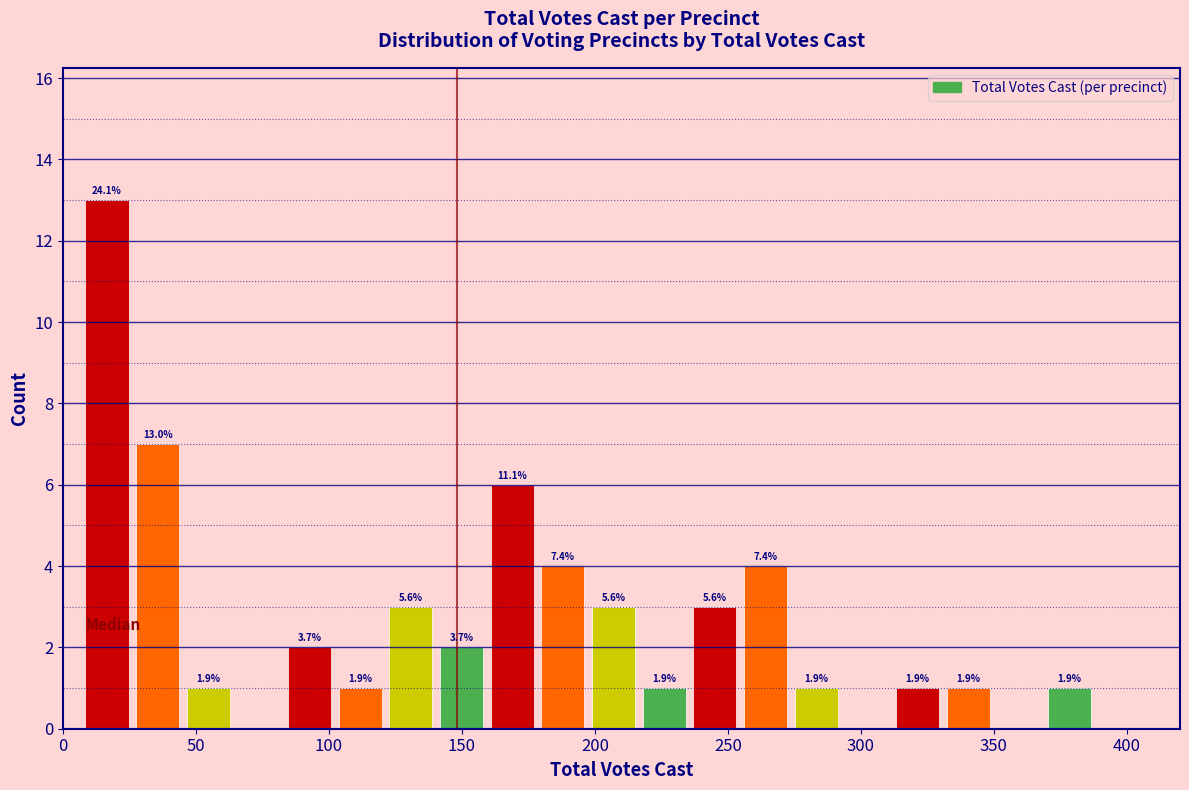

Around what value on the x-axis is the tallest bar? Give the approximate position of its centre, as read against the axis.

15